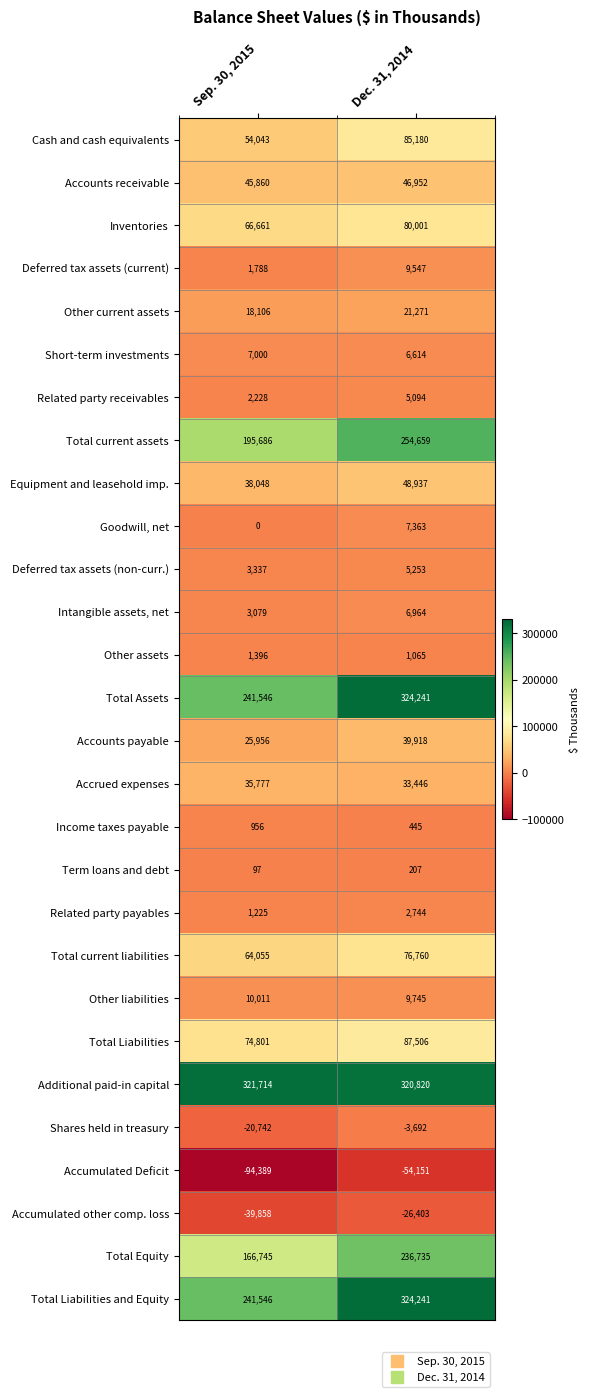

What is the greatest value displayed?

324241